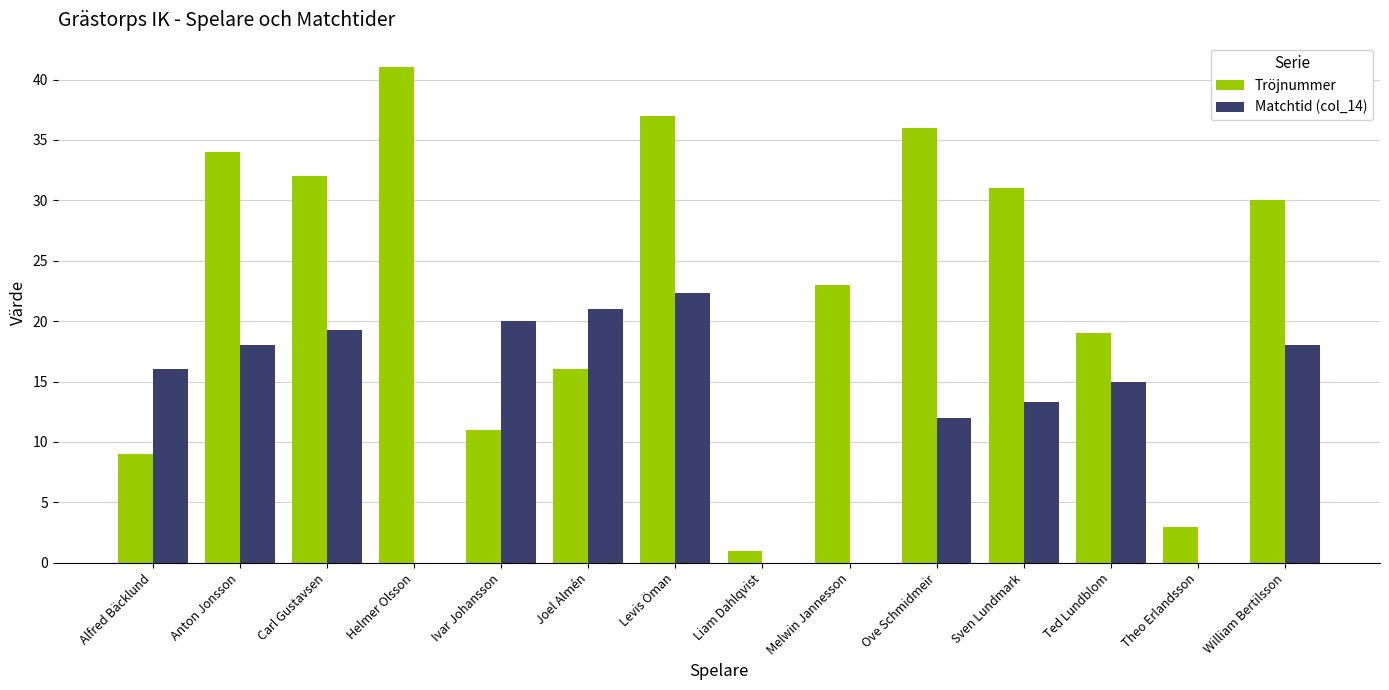

What is the approximate value of Matchtid (col_14) at Alfred Bäcklund?

16.0